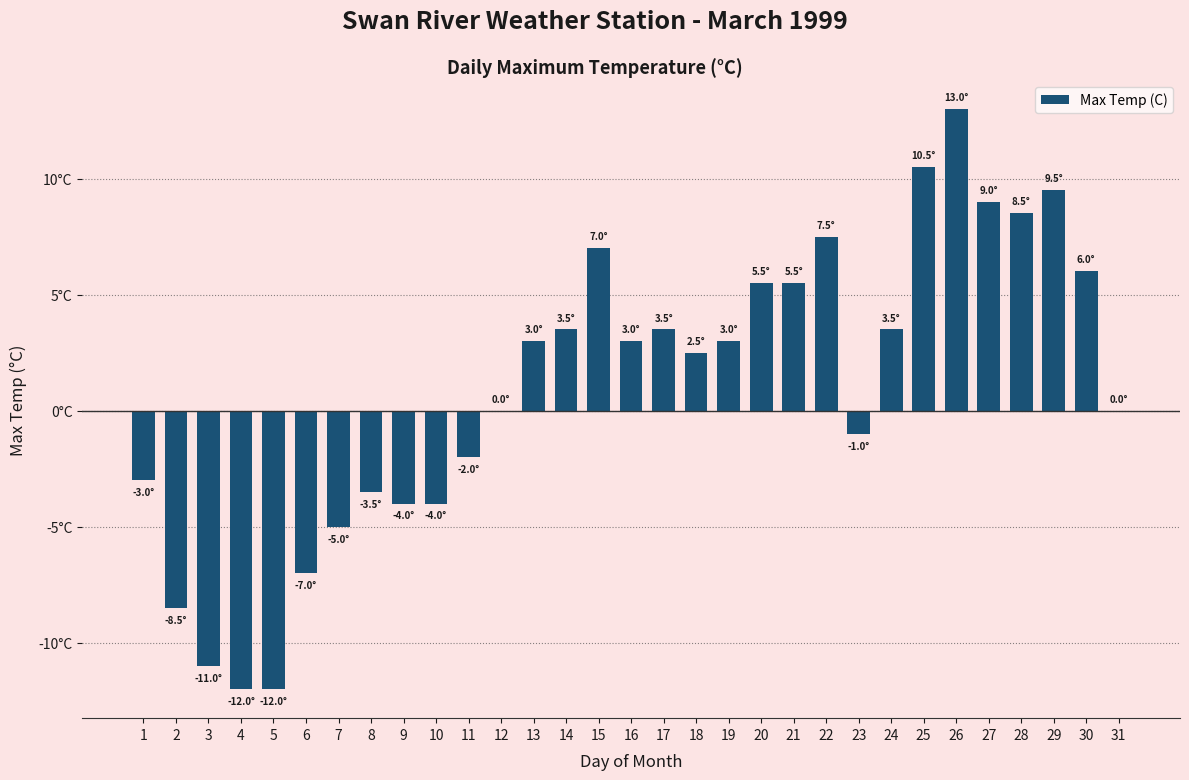

What is the average value?

1.0